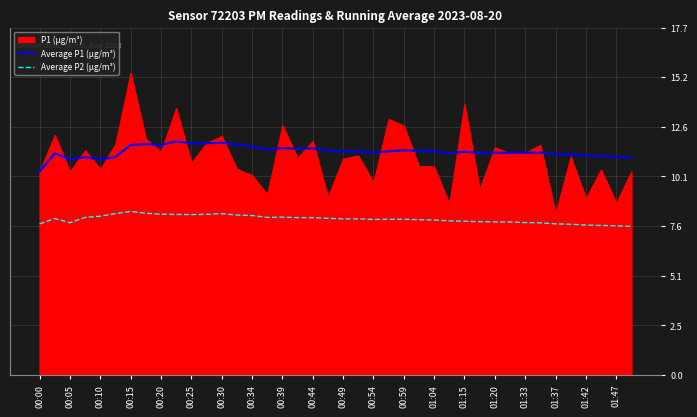

True or false: Average P1 (μg/m³) and Average P2 (μg/m³) intersect in this chart.

False